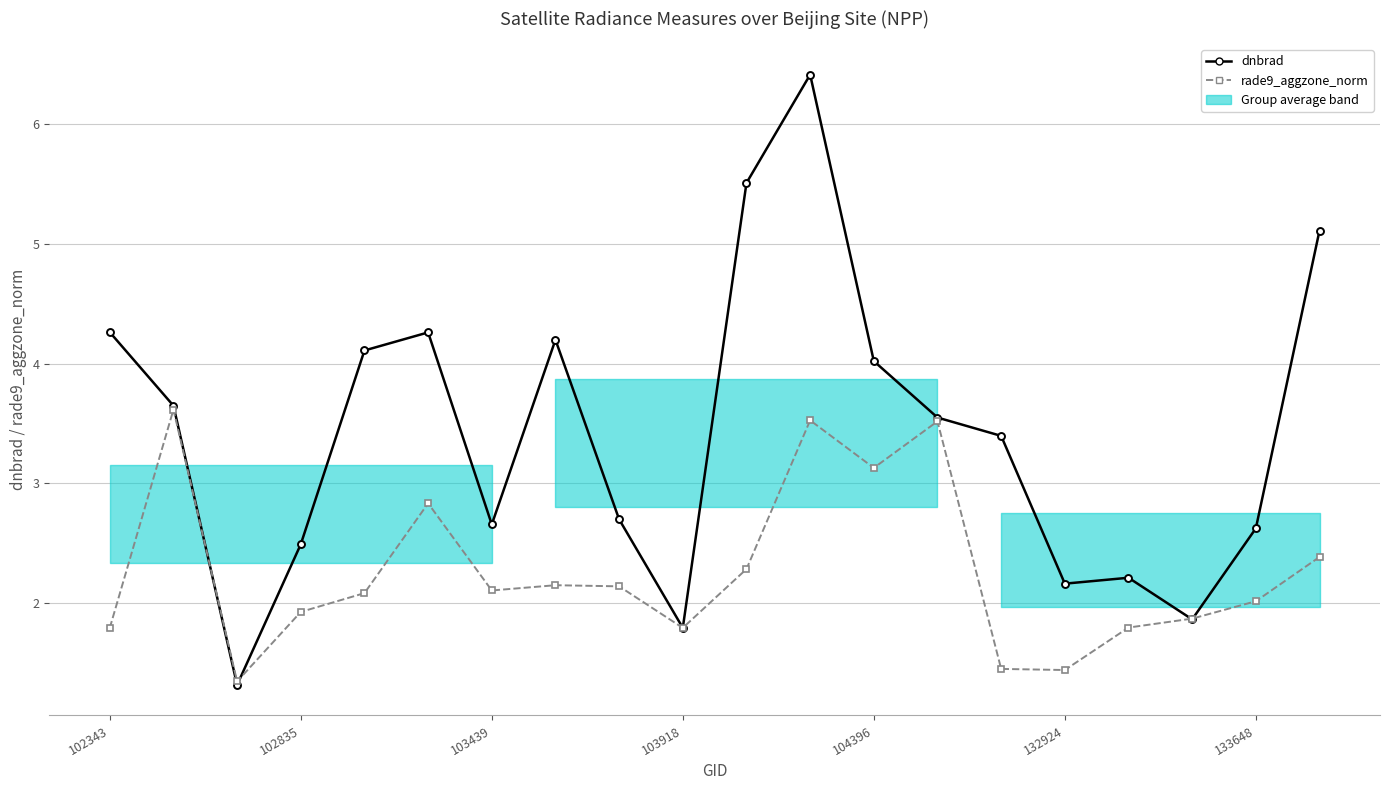

Count the number of data series in this chart.

2